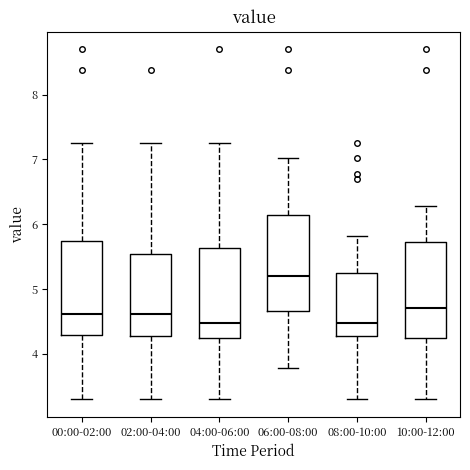

Reading left to right, read every box against the y-axis: the position of its median line, the range the box covers, and the ends of its whiskers. The values are not printed on the chart, so give them approximately, as read against the axis.

00:00-02:00: median 4.6, box 4.3 to 5.7, whiskers 3.3 to 7.3
02:00-04:00: median 4.6, box 4.3 to 5.5, whiskers 3.3 to 7.3
04:00-06:00: median 4.5, box 4.3 to 5.6, whiskers 3.3 to 7.3
06:00-08:00: median 5.2, box 4.7 to 6.1, whiskers 3.8 to 7.0
08:00-10:00: median 4.5, box 4.3 to 5.2, whiskers 3.3 to 5.8
10:00-12:00: median 4.7, box 4.3 to 5.7, whiskers 3.3 to 6.3